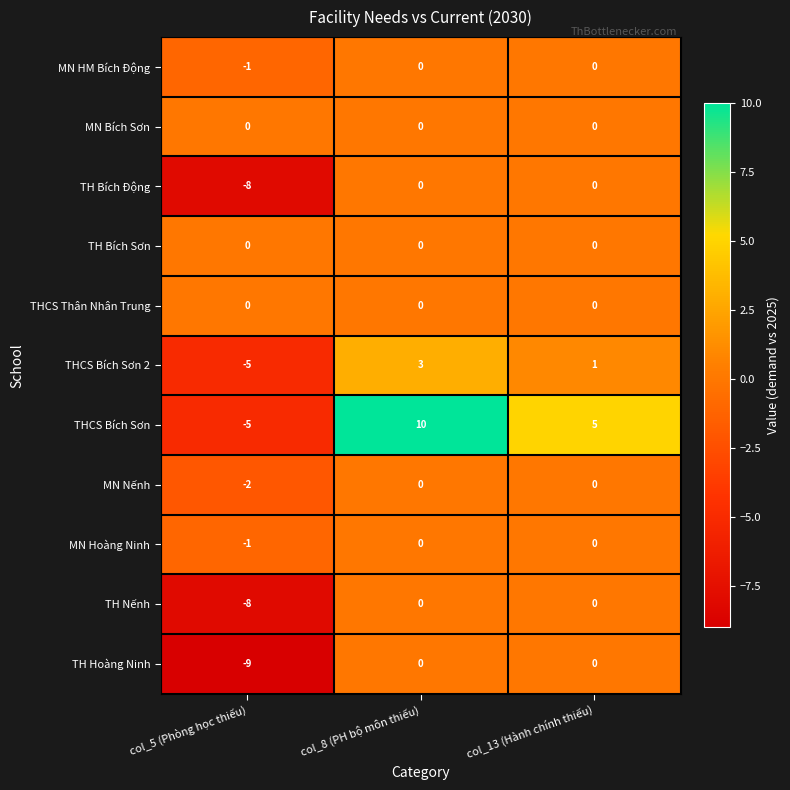

How many categories are shown in the chart?

3